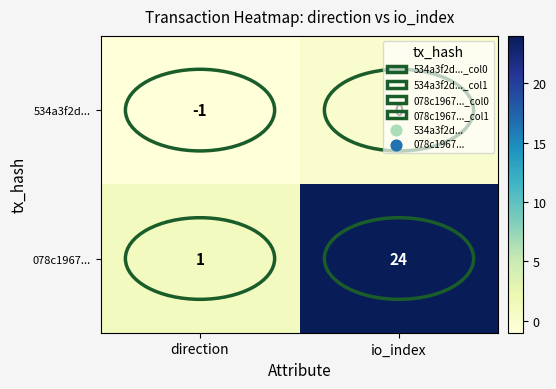

Rank the series by their average value, from lowest to highest.

534a3f2d..., 078c1967...